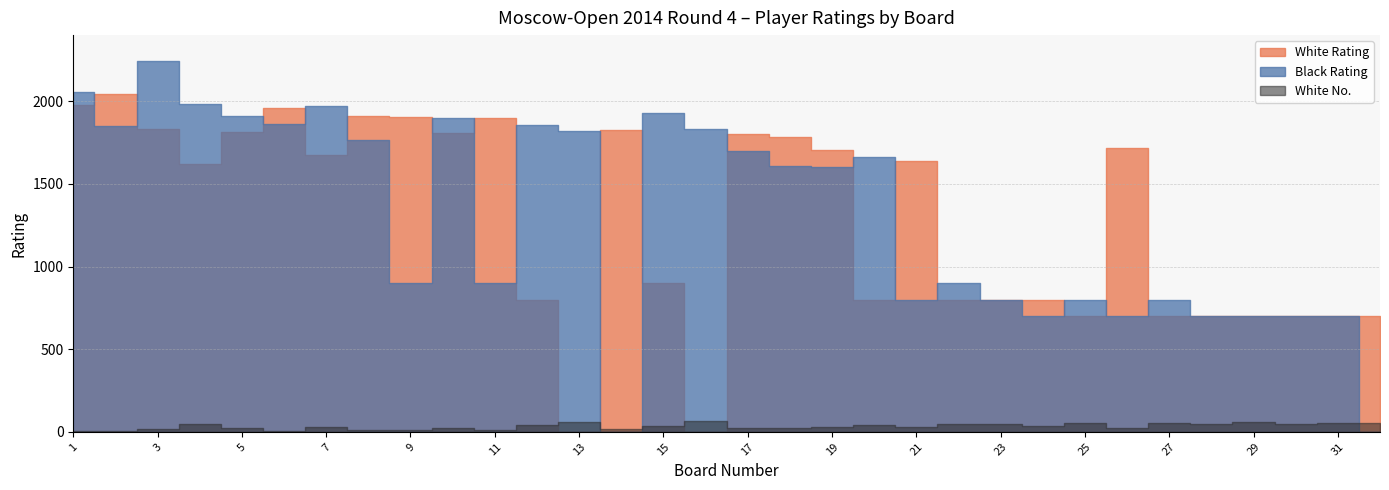

What is the sum of the White Rating values at 6 and 12?

2759